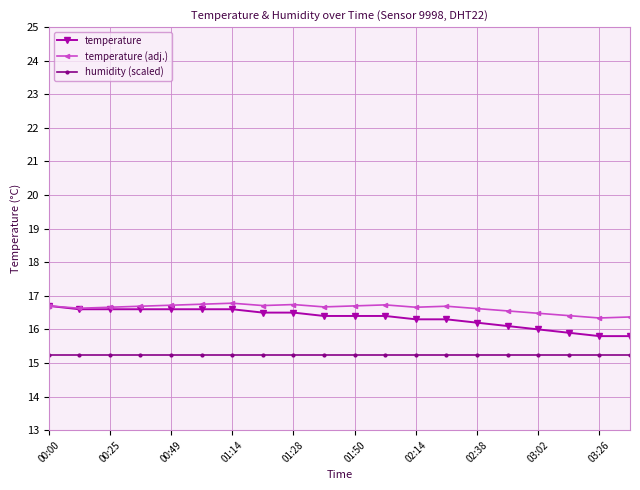

At how many categories does at least one series exceed 15?

20